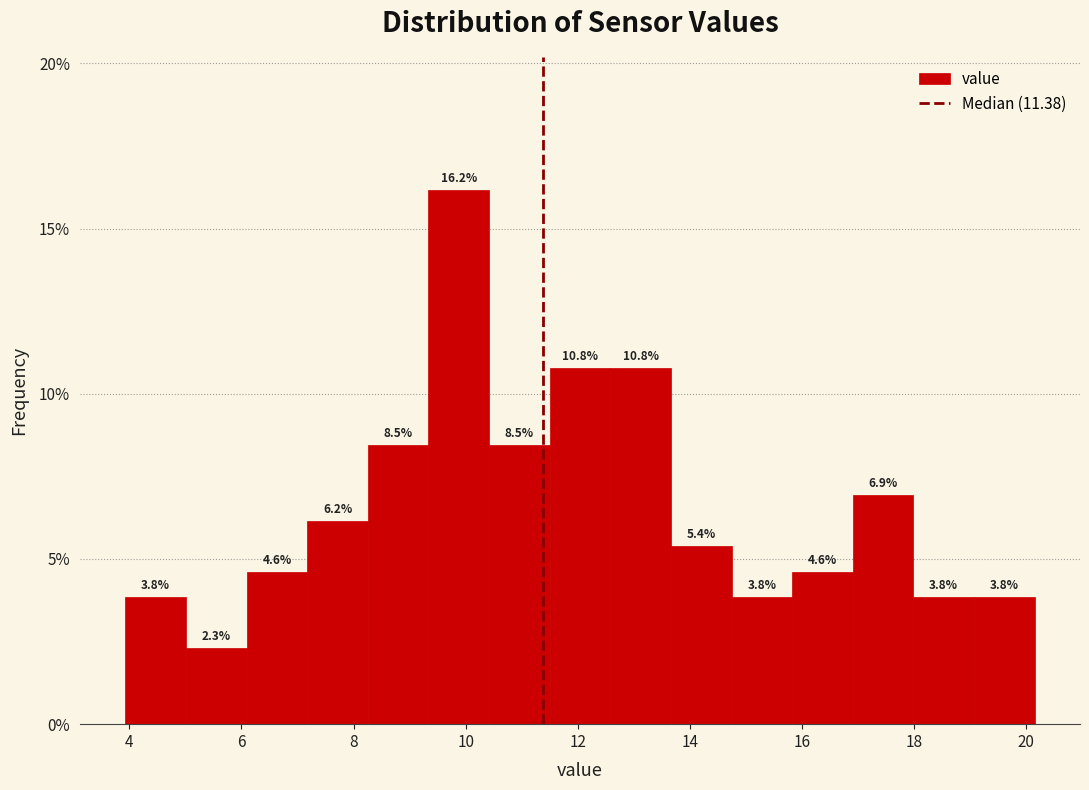

Reading left to right, list every bar in this chart as the range it spans on the x-axis followed by its height. The bar edges are not printed on the chart, so give them approximately, as read against the axis.

4.0 to 5.0: 3.8
5.0 to 6.0: 2.3
6.0 to 7.2: 4.6
7.2 to 8.2: 6.2
8.2 to 9.4: 8.5
9.4 to 10.4: 16.2
10.4 to 11.4: 8.5
11.4 to 12.6: 10.8
12.6 to 13.6: 10.8
13.6 to 14.8: 5.4
14.8 to 15.8: 3.8
15.8 to 17.0: 4.6
17.0 to 18.0: 6.9
18.0 to 19.0: 3.8
19.0 to 20.2: 3.8